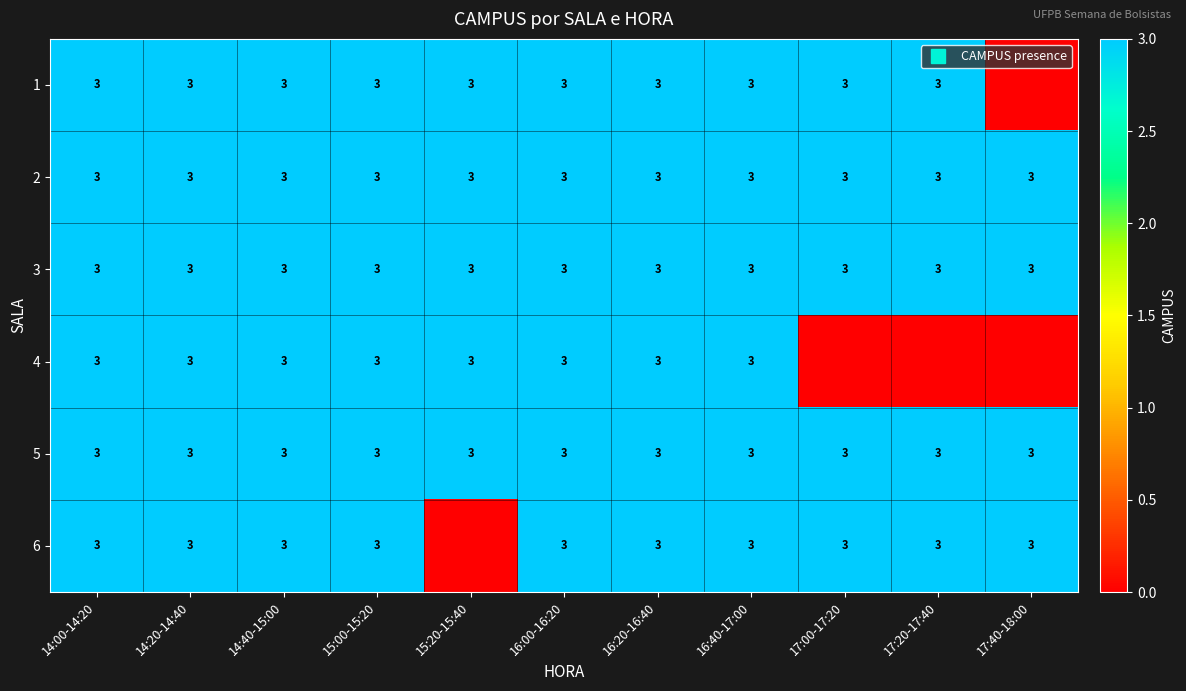

Which series has the largest range (max minus min)?

1